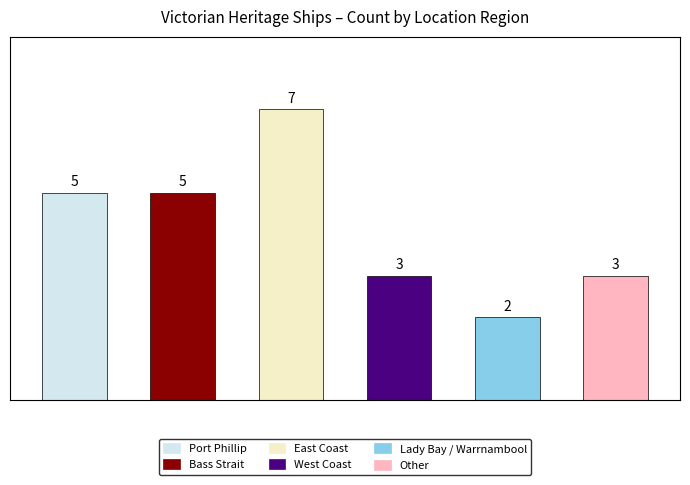

What is the difference between the maximum and second lowest values?

4